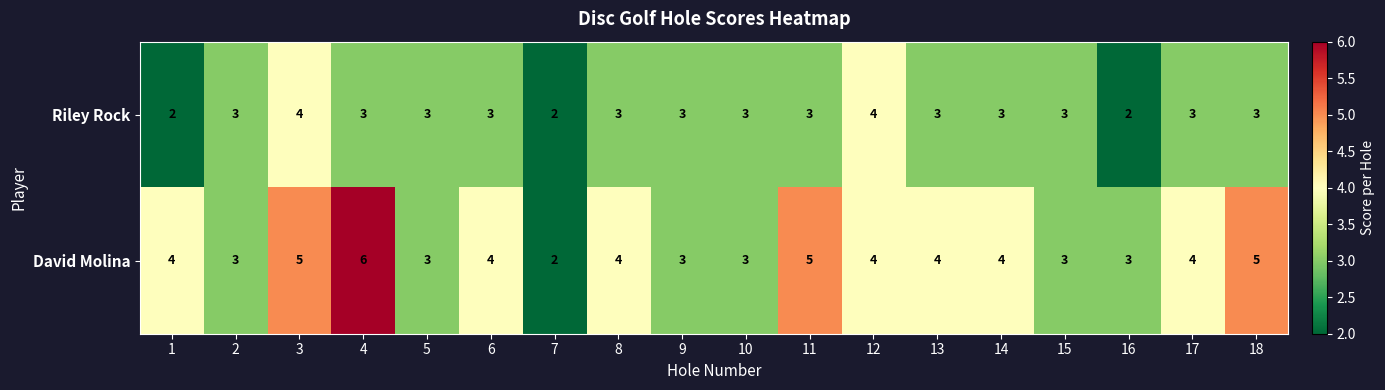

What is the highest value of the David Molina series?

6